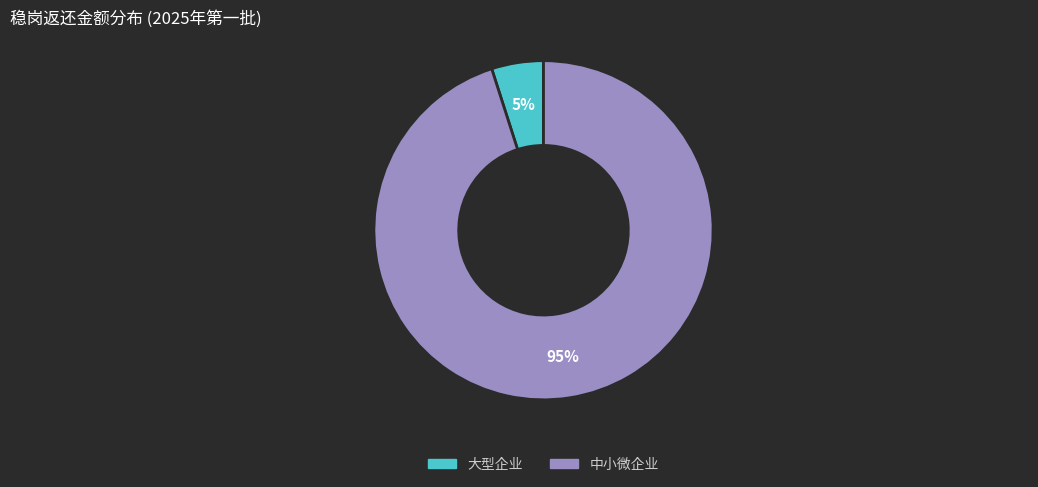

Between 大型企业 and 中小微企业, which is larger?

中小微企业